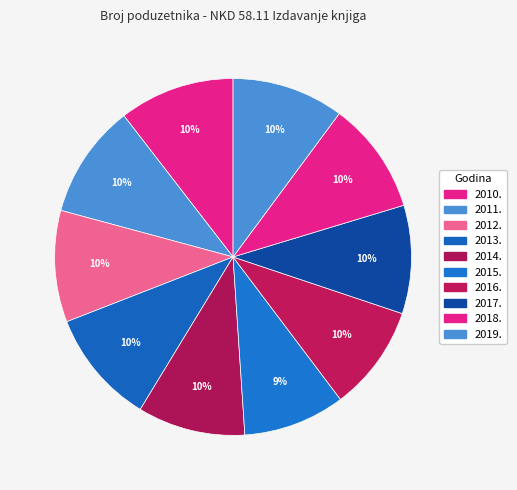

How many slices are in this pie chart?

10